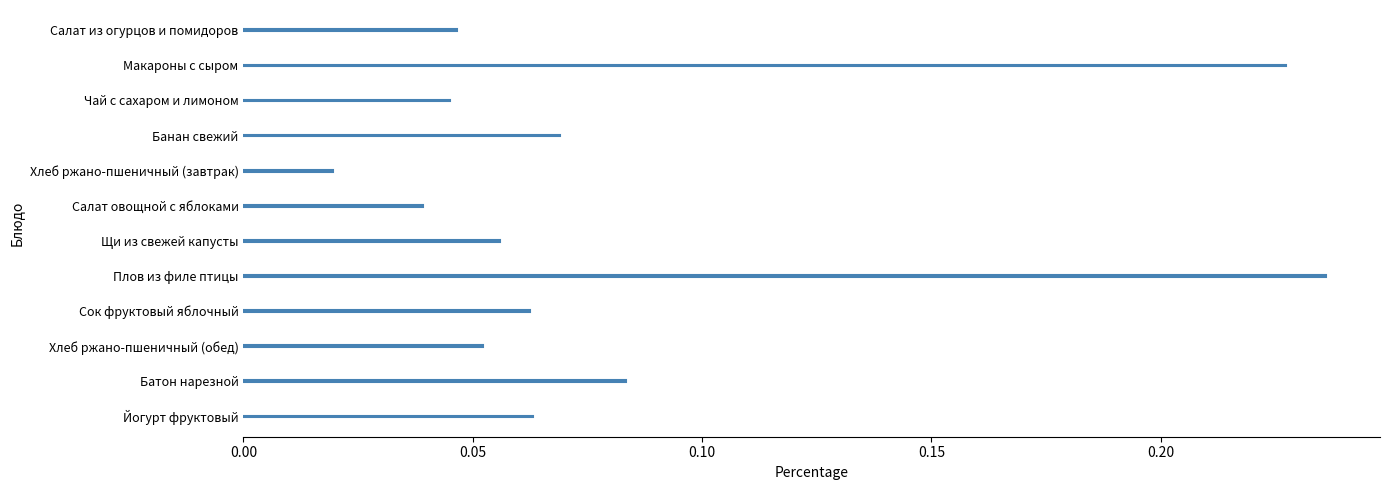

At which label is the value closest to 0?

Хлеб ржано-пшеничный (завтрак)